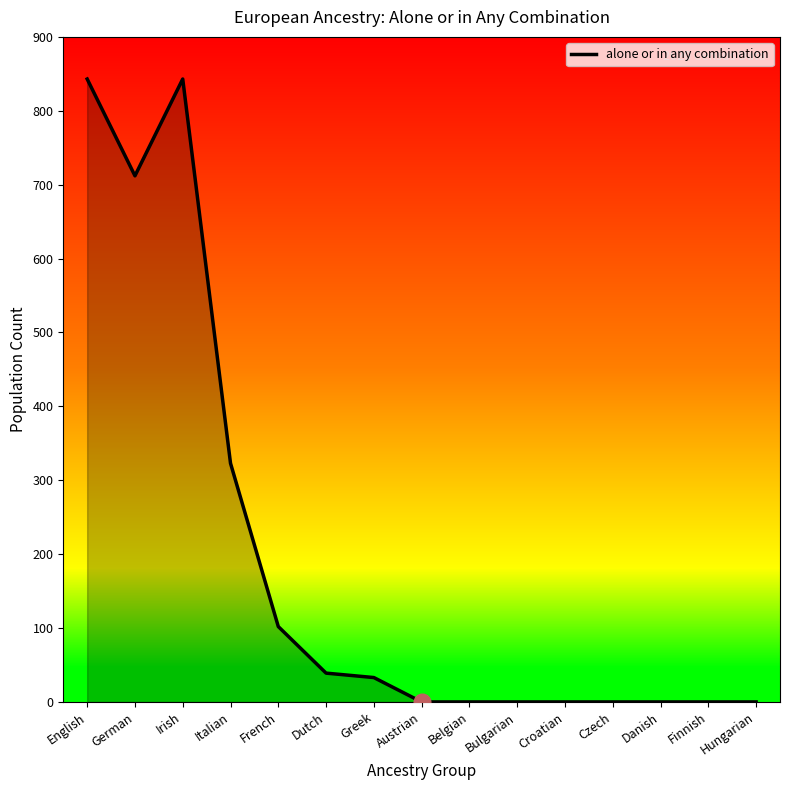

Between German and Greek, which is larger?

German